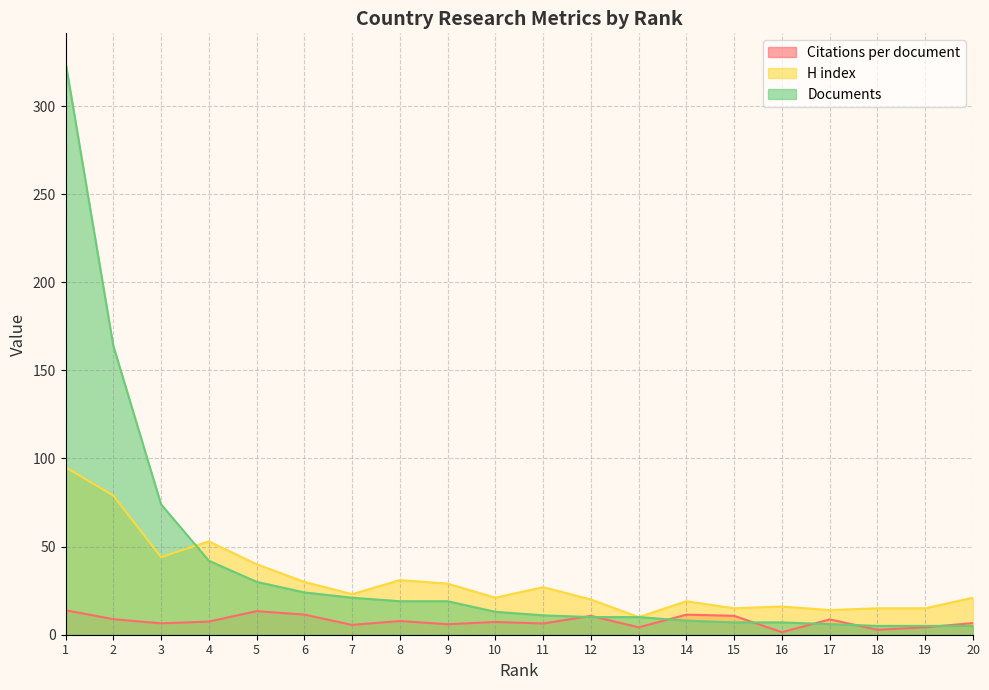

Reading right to left, transcribe all the data shown in this chart.

Citations per document: 6.6	4.2	2.8	8.7	1.4	10.7	11.4	4.2	10.7	6.4	7.2	6.0	7.8	5.6	11.4	13.4	7.5	6.5	8.8	13.9
H index: 21.0	15.0	15.0	14.0	16.0	15.0	19.0	10.0	20.0	27.0	21.0	29.0	31.0	23.0	30.0	40.0	53.0	44.0	79.0	95.0
Documents: 5.0	5.0	5.0	6.0	7.0	7.0	8.0	10.0	10.0	11.0	13.0	19.0	19.0	21.0	24.0	30.0	42.0	74.0	164.0	325.0